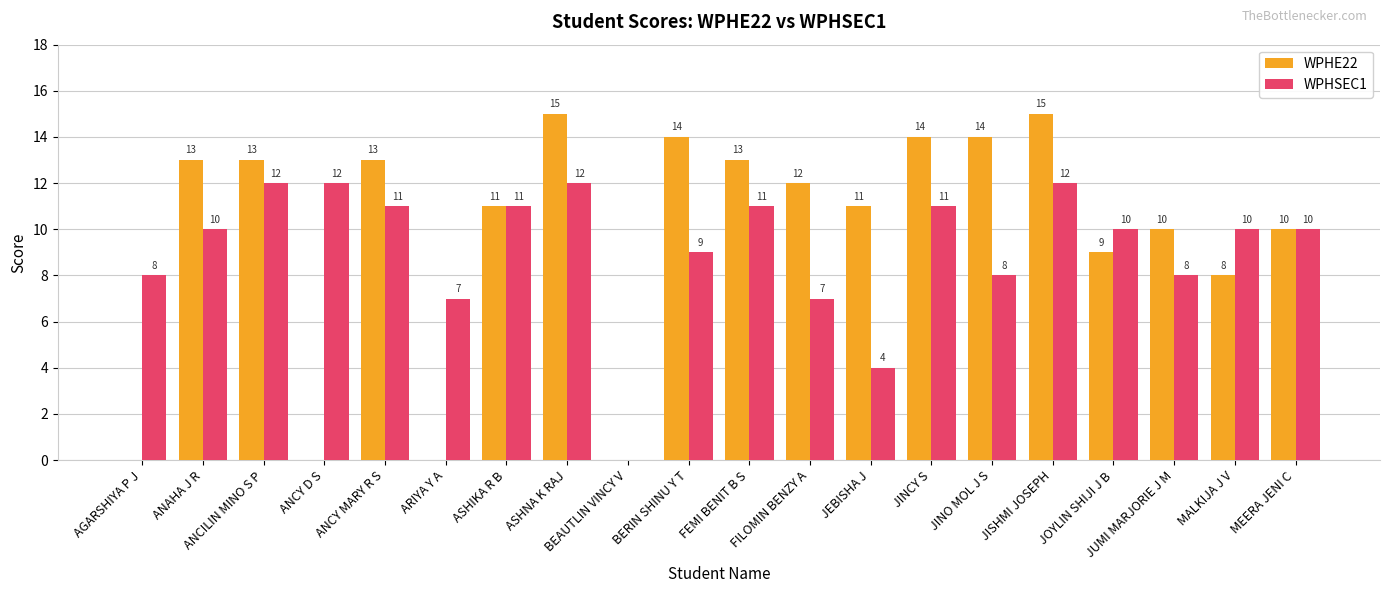

How many positive values does the WPHSEC1 series have?

19